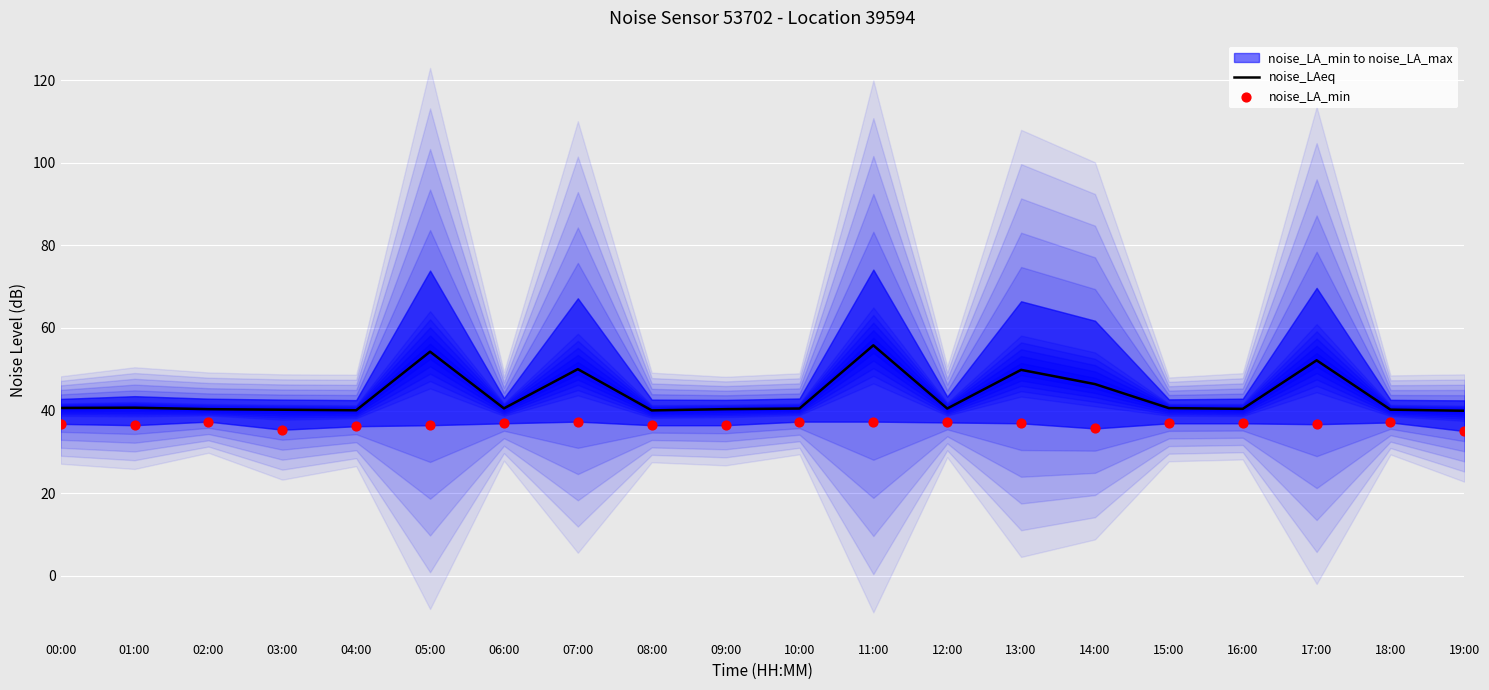

The noise_LAeq series shows 54.3 at 05:00. True or false?

True